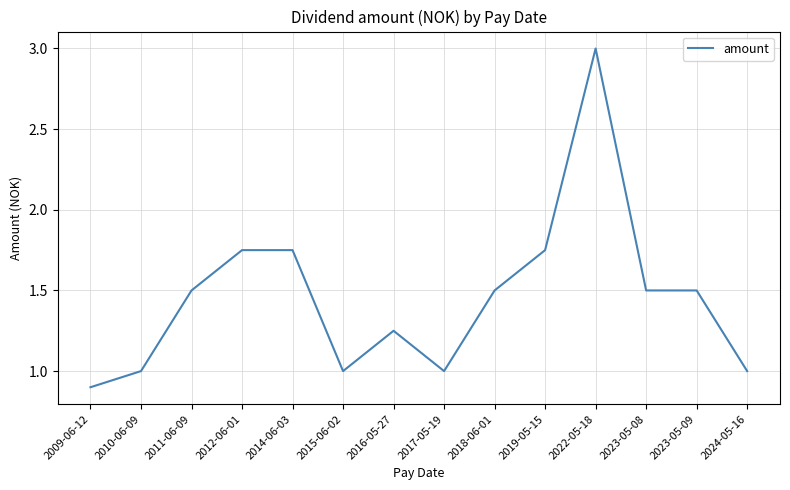

Is it true that the value at 2024-05-16 is 0.3?

False